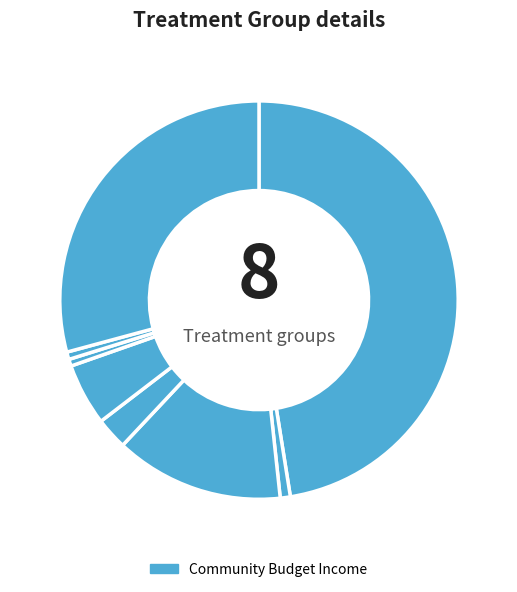

Combined, what portion of the pie is Մեծաձոր and Արևուտ?

1.2%